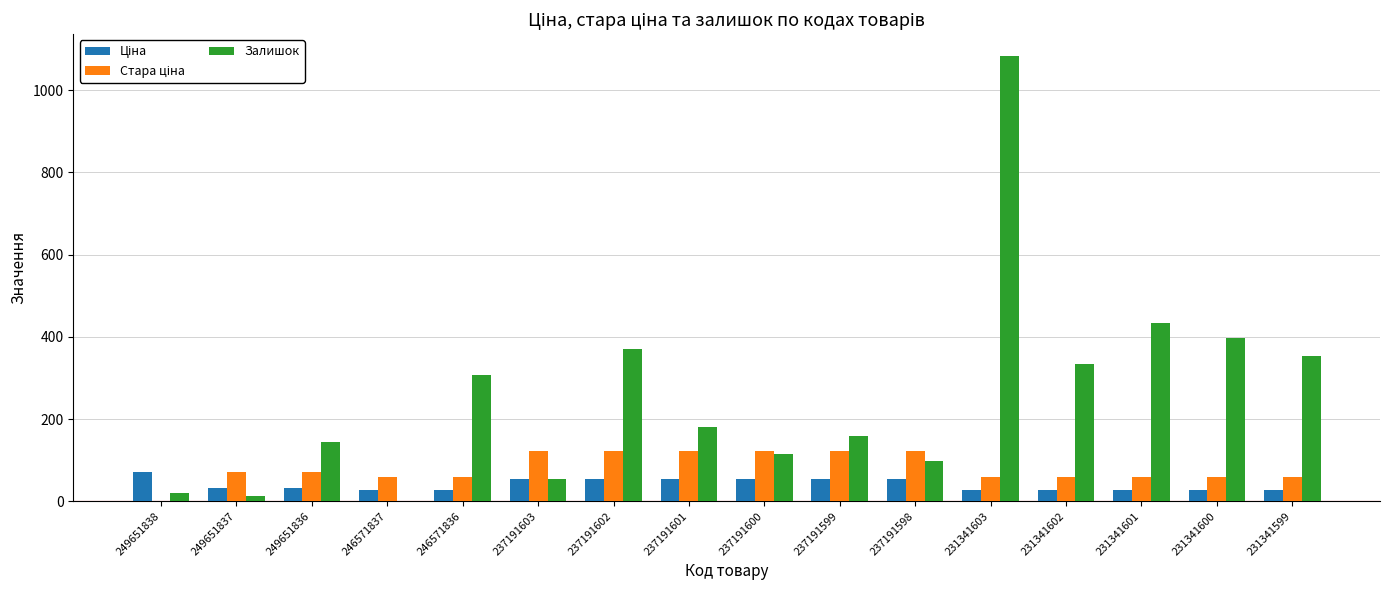

Which label corresponds to the largest value in the chart?

231341603